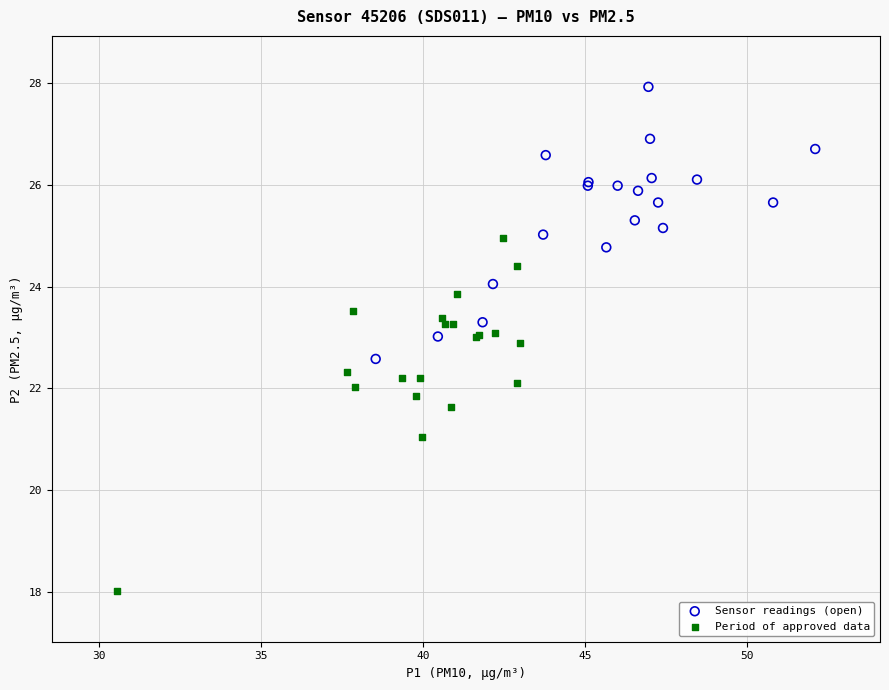

Which series has the largest Y range (max minus min)?

Period of approved data